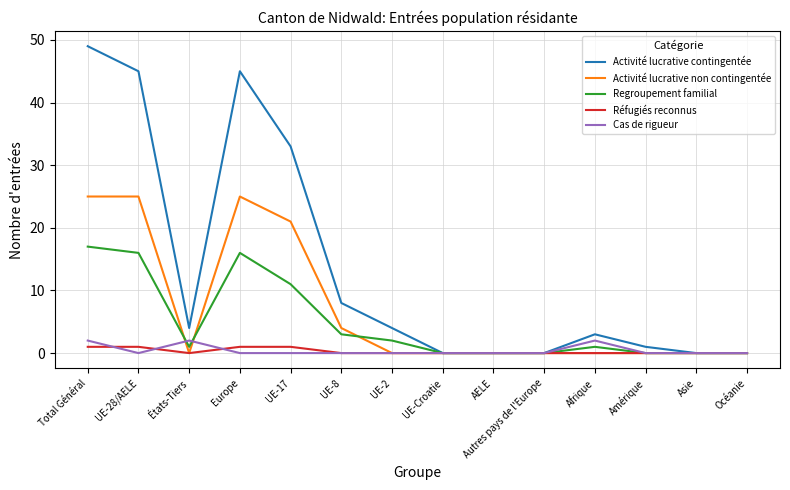

Reading left to right, list all the values displayed in this chart.

Activité lucrative contingentée: Total Général=49	UE-28/AELE=45	États-Tiers=4	Europe=45	UE-17=33	UE-8=8	UE-2=4	UE-Croatie=0	AELE=0	Autres pays de l'Europe=0	Afrique=3	Amérique=1	Asie=0	Océanie=0
Activité lucrative non contingentée: Total Général=25	UE-28/AELE=25	États-Tiers=0	Europe=25	UE-17=21	UE-8=4	UE-2=0	UE-Croatie=0	AELE=0	Autres pays de l'Europe=0	Afrique=0	Amérique=0	Asie=0	Océanie=0
Regroupement familial: Total Général=17	UE-28/AELE=16	États-Tiers=1	Europe=16	UE-17=11	UE-8=3	UE-2=2	UE-Croatie=0	AELE=0	Autres pays de l'Europe=0	Afrique=1	Amérique=0	Asie=0	Océanie=0
Réfugiés reconnus: Total Général=1	UE-28/AELE=1	États-Tiers=0	Europe=1	UE-17=1	UE-8=0	UE-2=0	UE-Croatie=0	AELE=0	Autres pays de l'Europe=0	Afrique=0	Amérique=0	Asie=0	Océanie=0
Cas de rigueur: Total Général=2	UE-28/AELE=0	États-Tiers=2	Europe=0	UE-17=0	UE-8=0	UE-2=0	UE-Croatie=0	AELE=0	Autres pays de l'Europe=0	Afrique=2	Amérique=0	Asie=0	Océanie=0